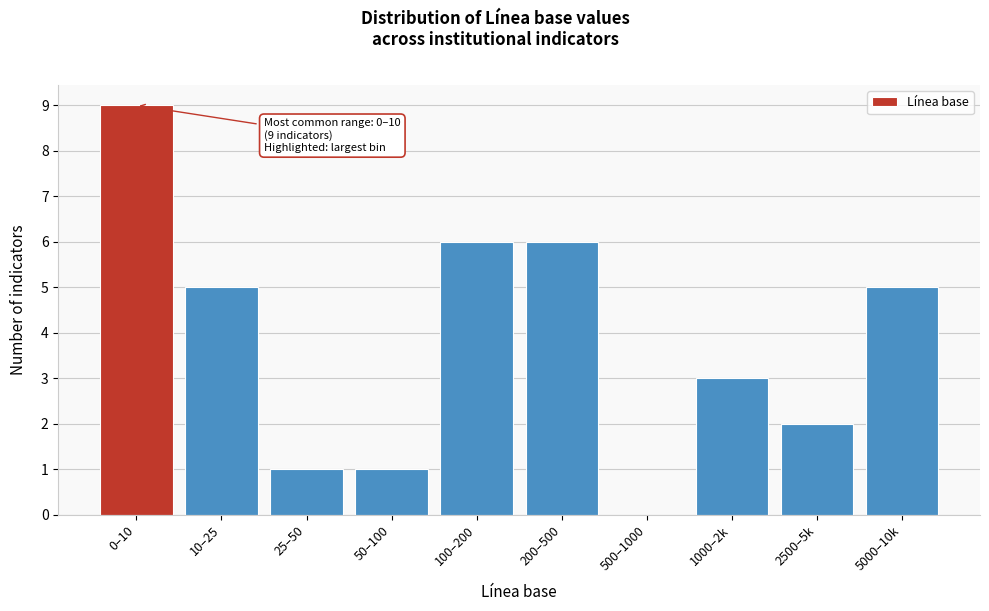

Reading left to right, list all the values displayed in this chart.

0–10=9	10–25=5	25–50=1	50–100=1	100–200=6	200–500=6	500–1000=0	1000–2k=3	2500–5k=2	5000–10k=5